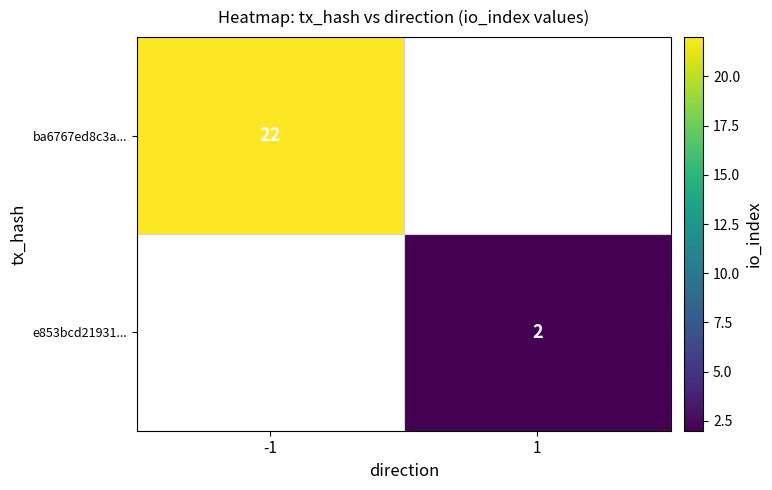

True or false: e853bcd21931... has a value of 2 at 1.

True